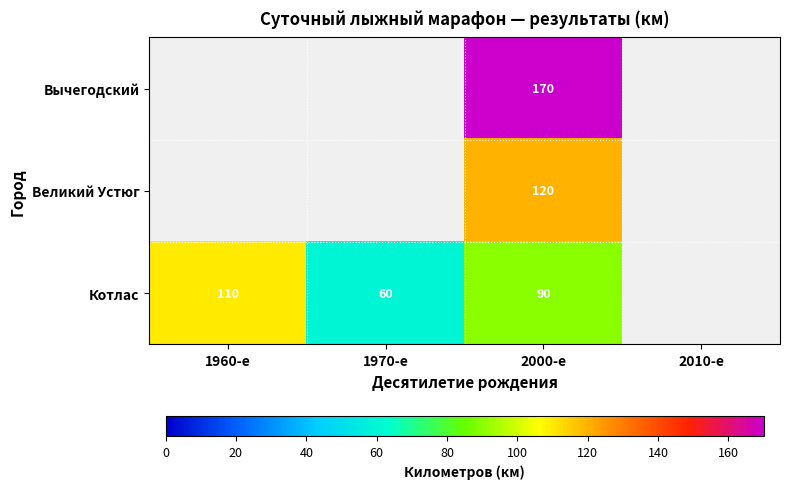

At 2000-е, list the series in order from largest to smallest.

Вычегодский, Великий Устюг, Котлас